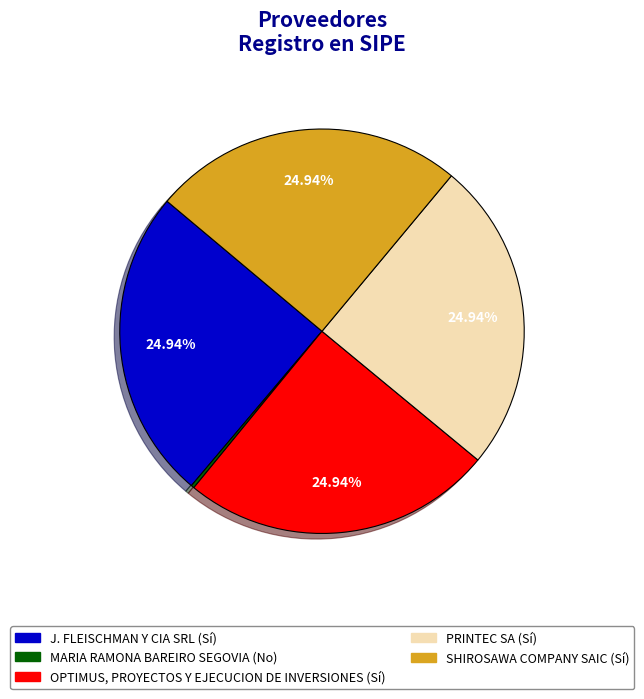

Approximately how many times larger is the value at SHIROSAWA COMPANY SAIC compared to PRINTEC SA?

1.0